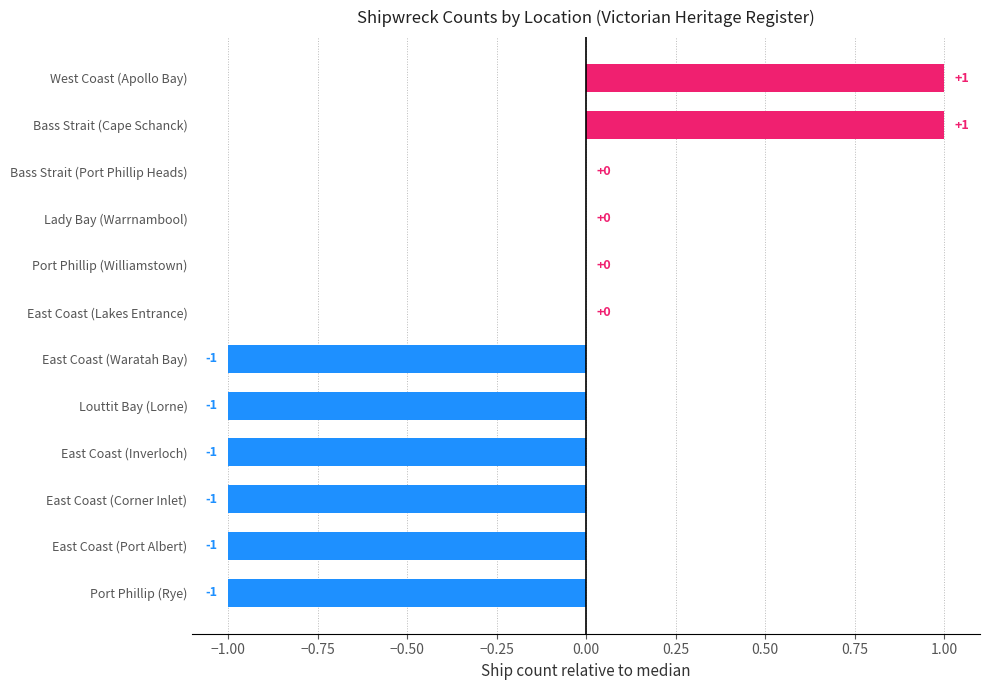

Reading bottom to top, what are all the values shown in this chart?

Port Phillip (Rye)=-1	East Coast (Port Albert)=-1	East Coast (Corner Inlet)=-1	East Coast (Inverloch)=-1	Louttit Bay (Lorne)=-1	East Coast (Waratah Bay)=-1	East Coast (Lakes Entrance)=0	Port Phillip (Williamstown)=0	Lady Bay (Warrnambool)=0	Bass Strait (Port Phillip Heads)=0	Bass Strait (Cape Schanck)=1	West Coast (Apollo Bay)=1